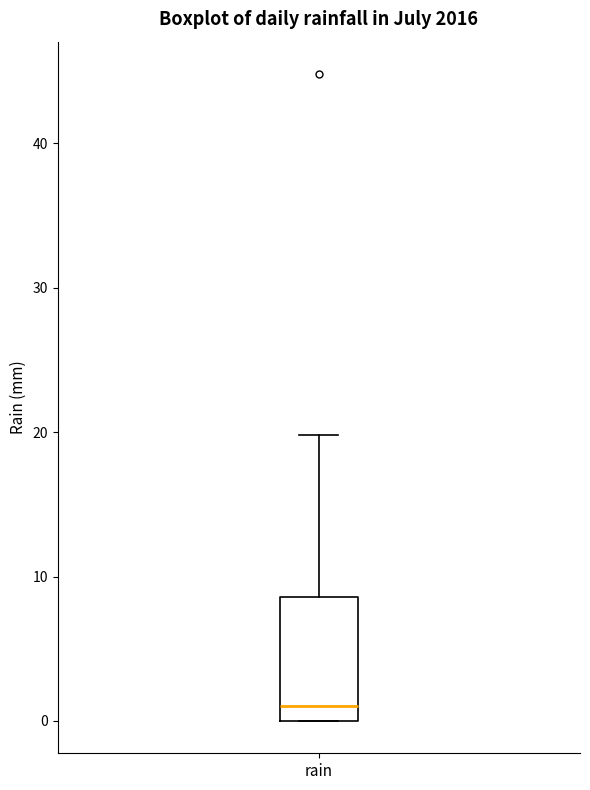

Transcribe this box plot: give where the median line is, the range the box spans, and where the two whiskers end, as read against the y-axis. The values are not printed on the chart, so give them approximately, as read against the axis.

median 1, box 0 to 9, whiskers 0 to 20